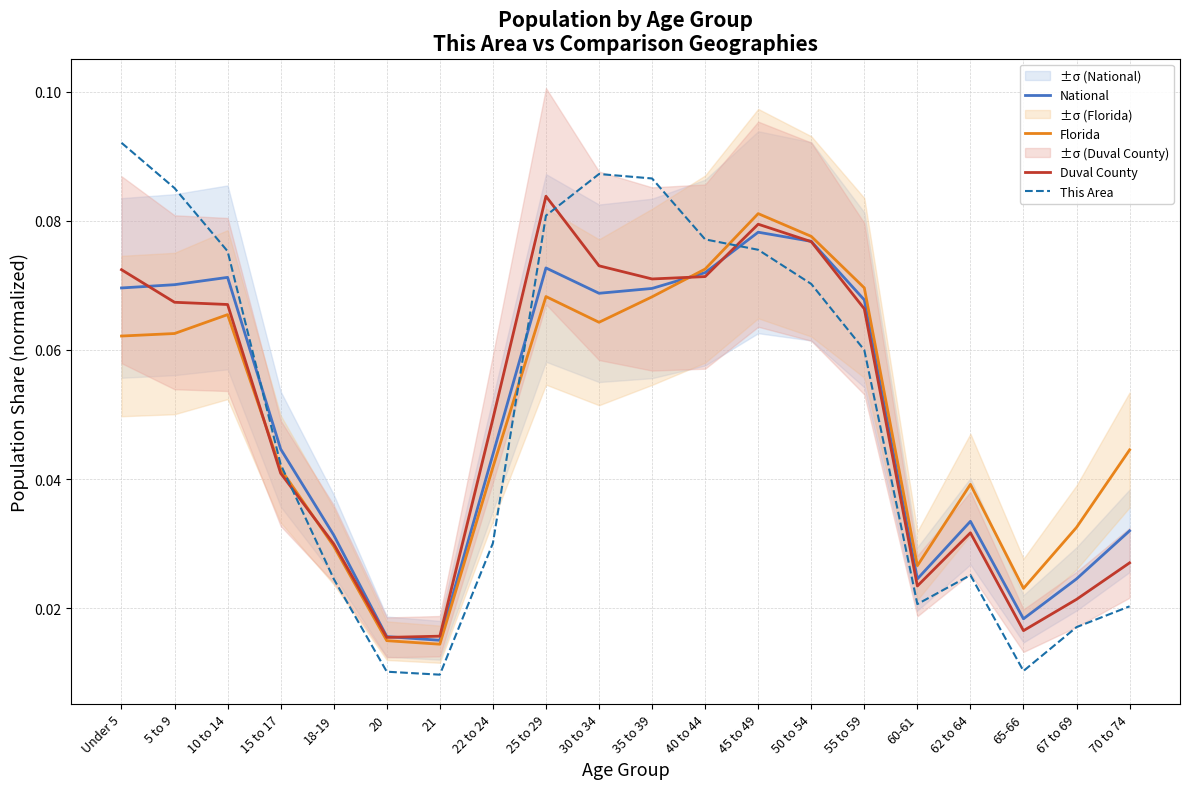

What is the sum of the Florida values at 40 to 44 and 30 to 34?

0.1